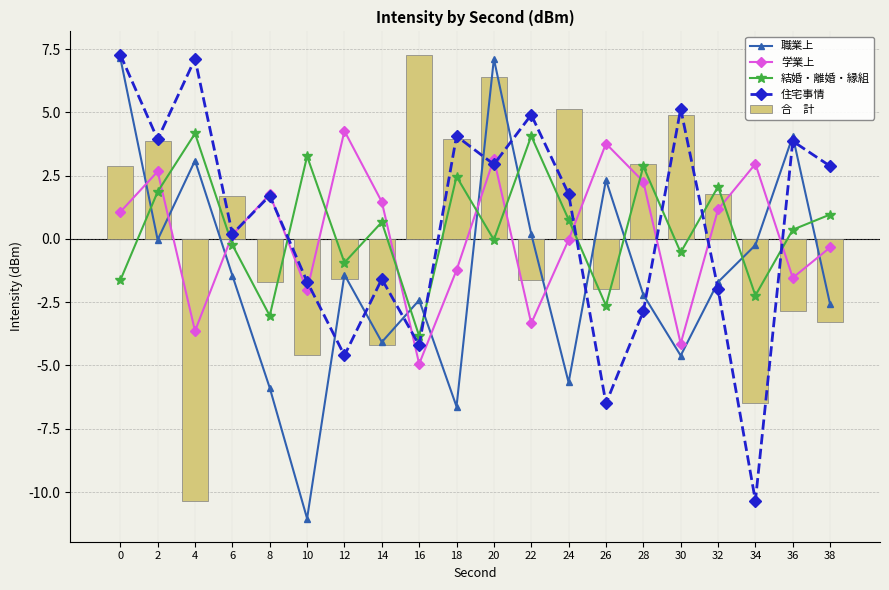

Where is 結婚・離婚・縁組 nearest to the value 0?

20